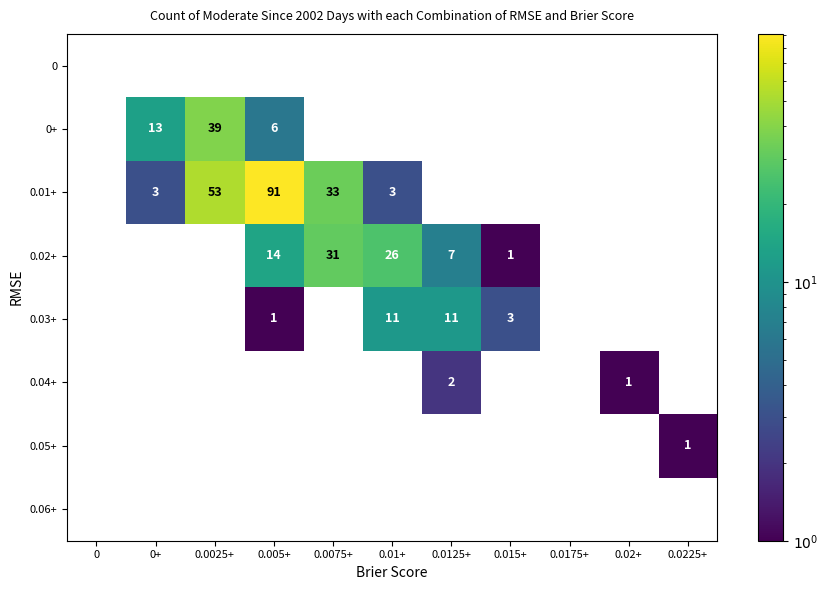

The 0.01+ series shows 59 at 0.005+. True or false?

False